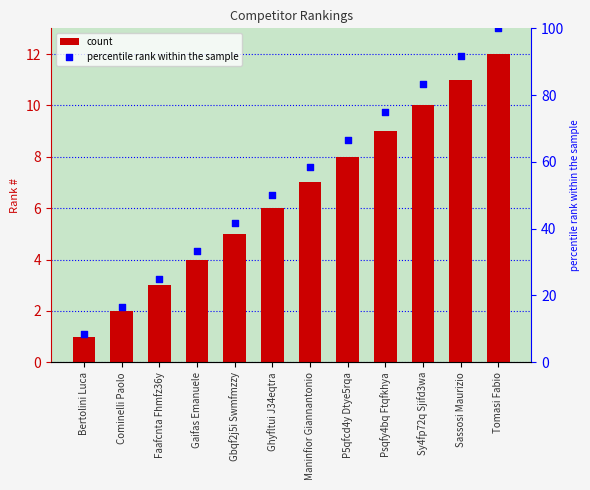

Which series has the largest total across all categories?

percentile rank within sample